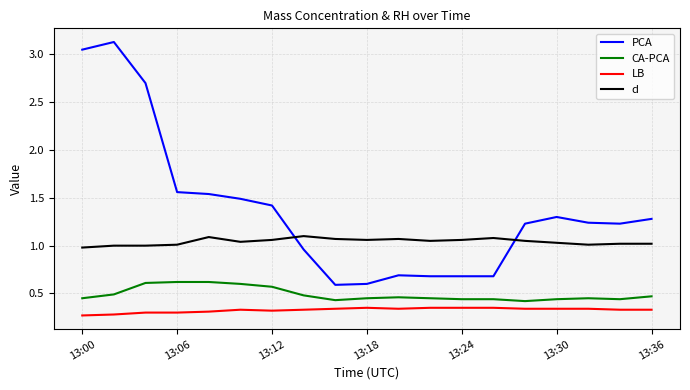

Which series has the largest total across all categories?

PCA